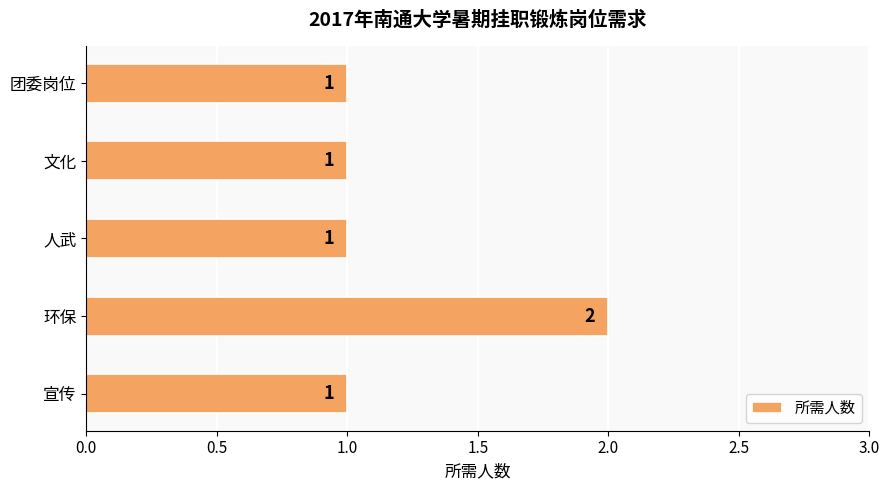

True or false: the data shows 1 at 文化.

True